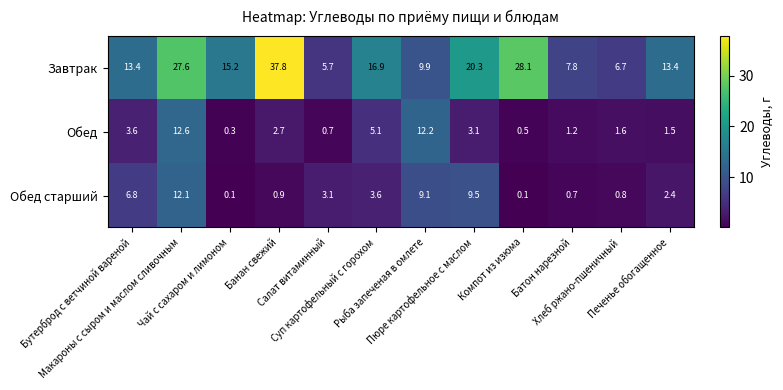

What is the average value of the Завтрак series?

16.9